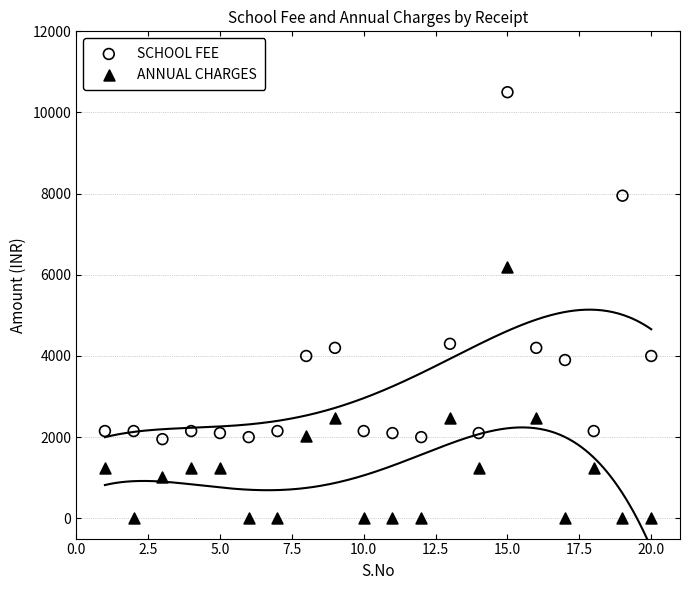

Across all data points, what is the range of X values (max minus min)?

19